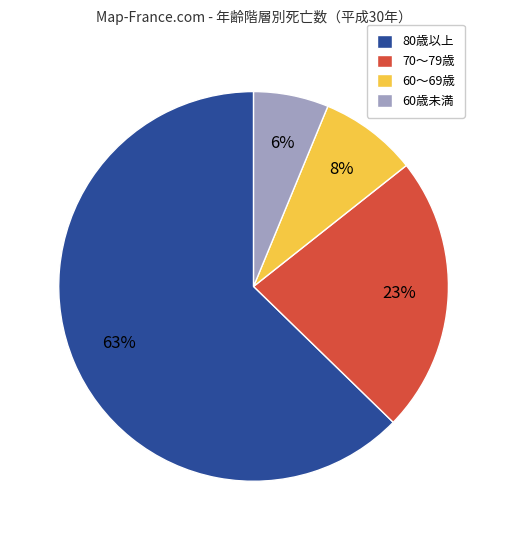

Count the number of slices in the pie.

4